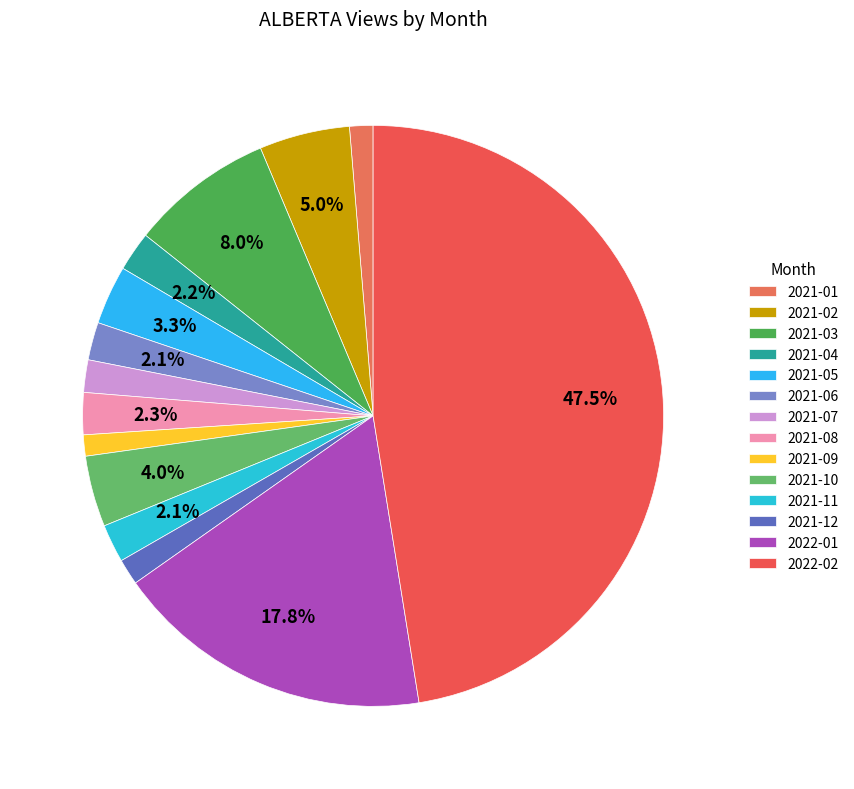

What portion of the pie excludes 2022-02?

52.5%